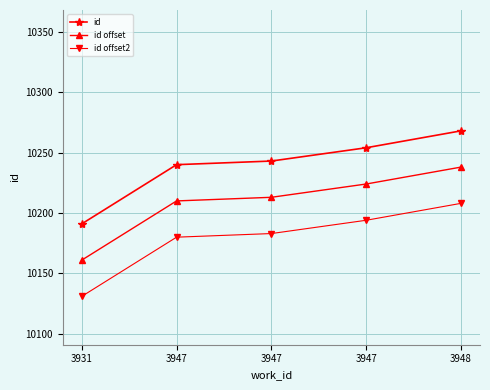

At which label is id offset closest to 10199?

3947